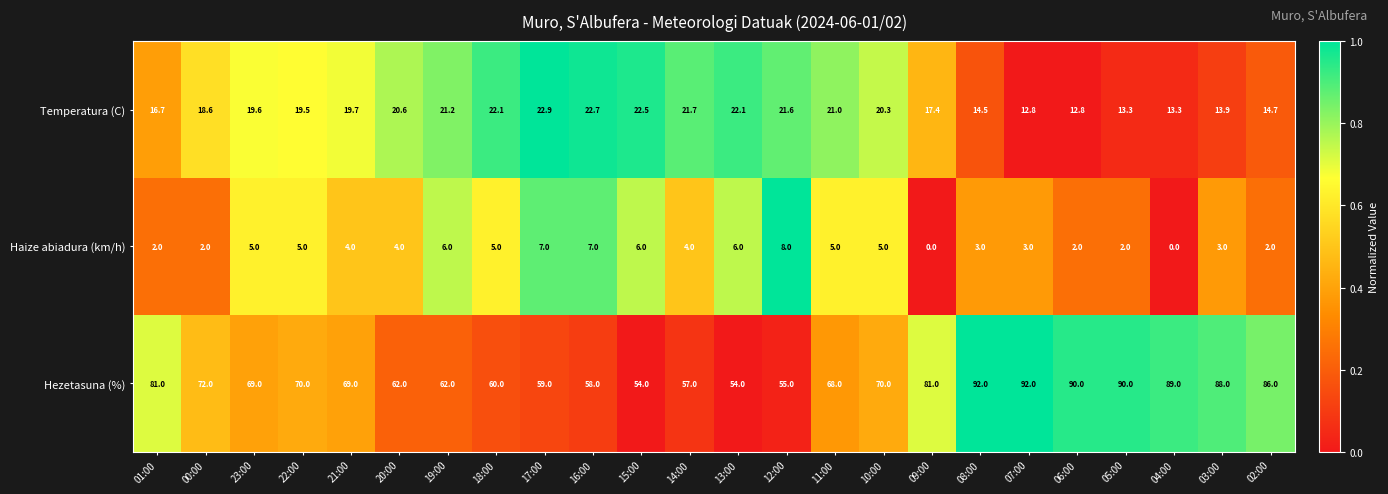

Is it true that Haize abiadura (km/h) equals 1.3 at 02:00?

False